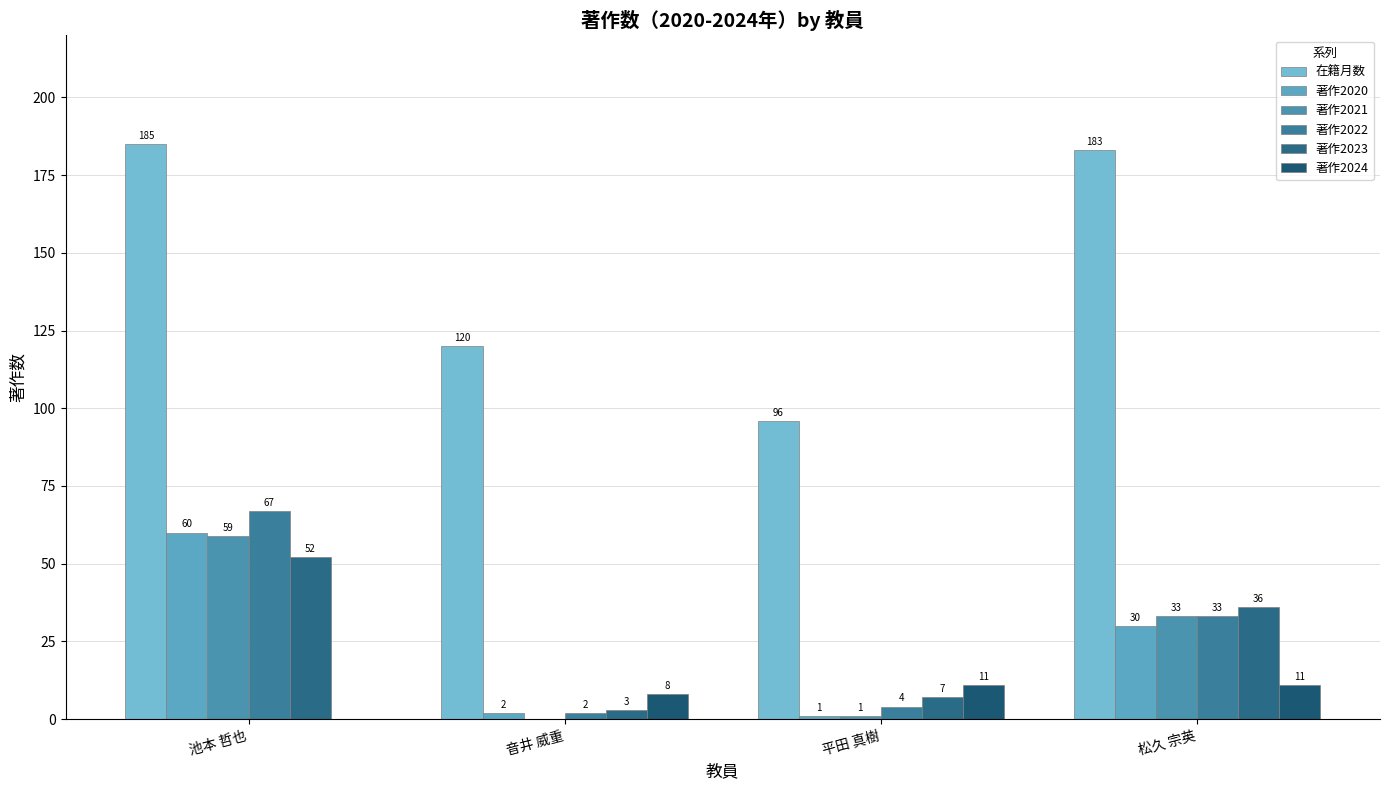

How many categories are shown in the chart?

4